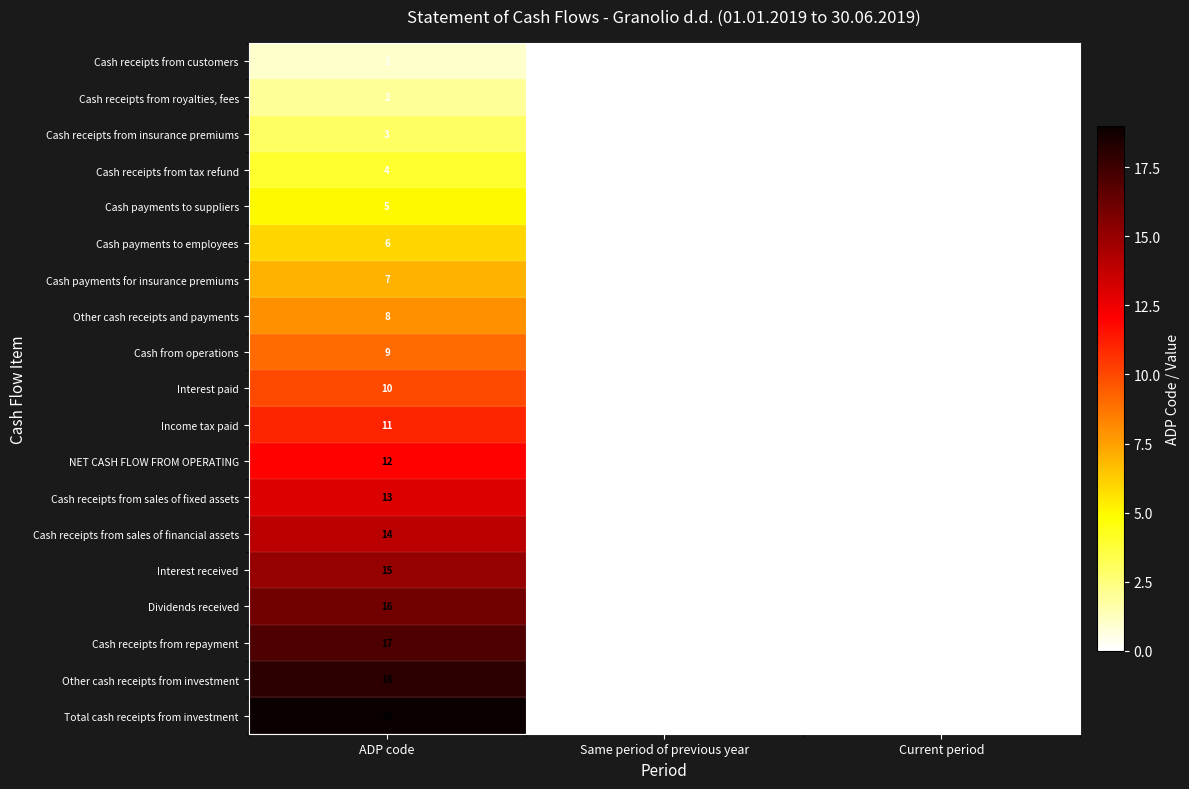

Which series has the largest total across all categories?

Total cash receipts from investment